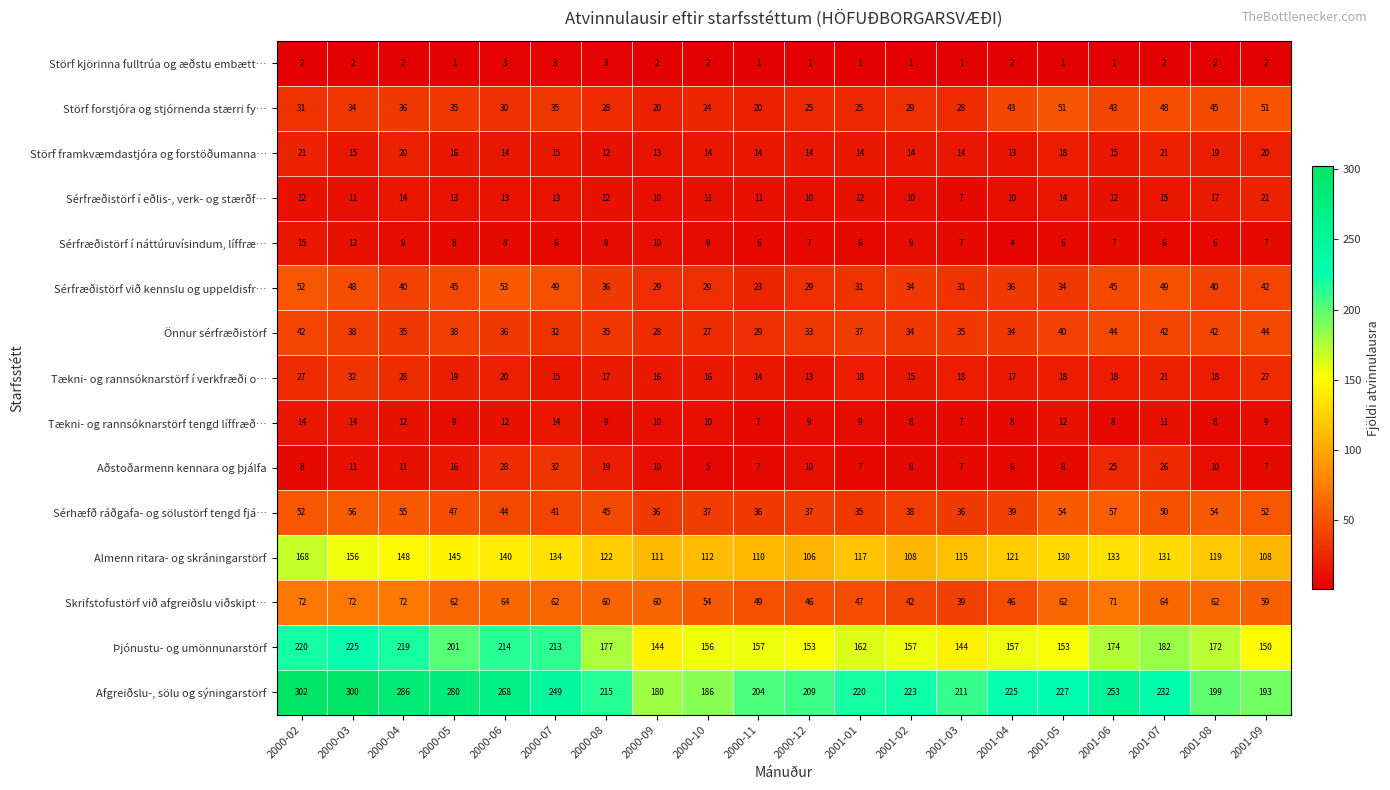

What is the total value across all series at 2001-02?

730